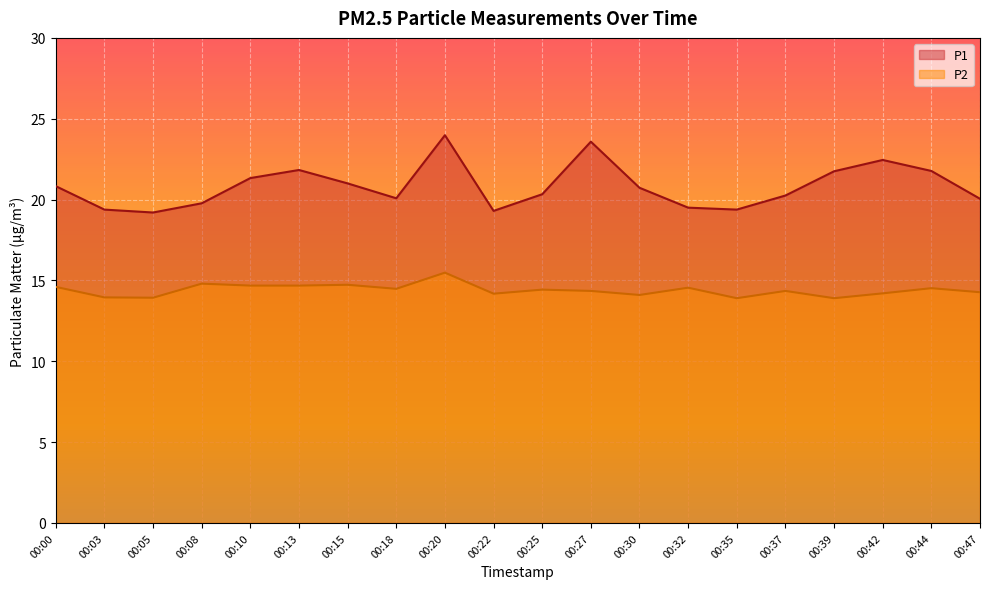

Between 00:47 and 00:32, which is larger?

00:47